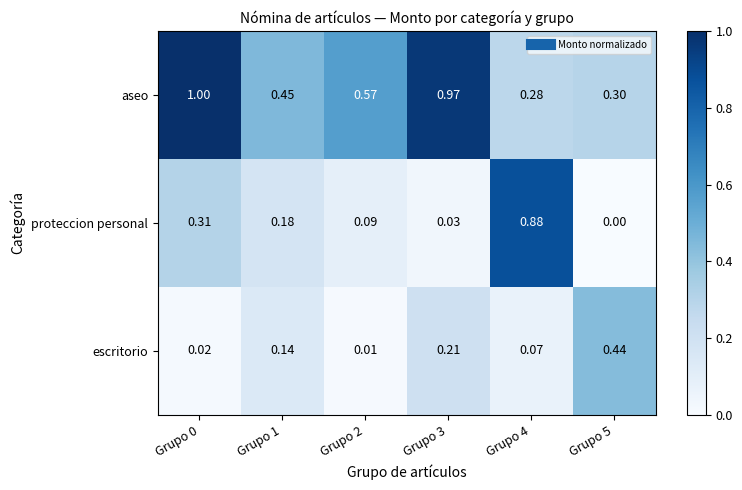

Which series has the widest spread of values?

proteccion personal